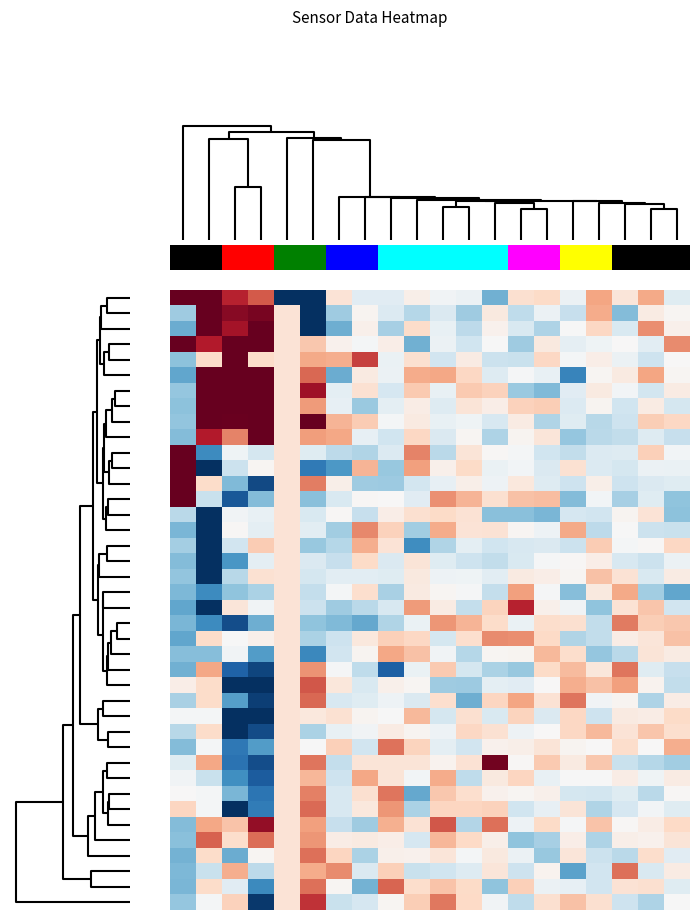

What is the maximum value shown in the chart?

2.6